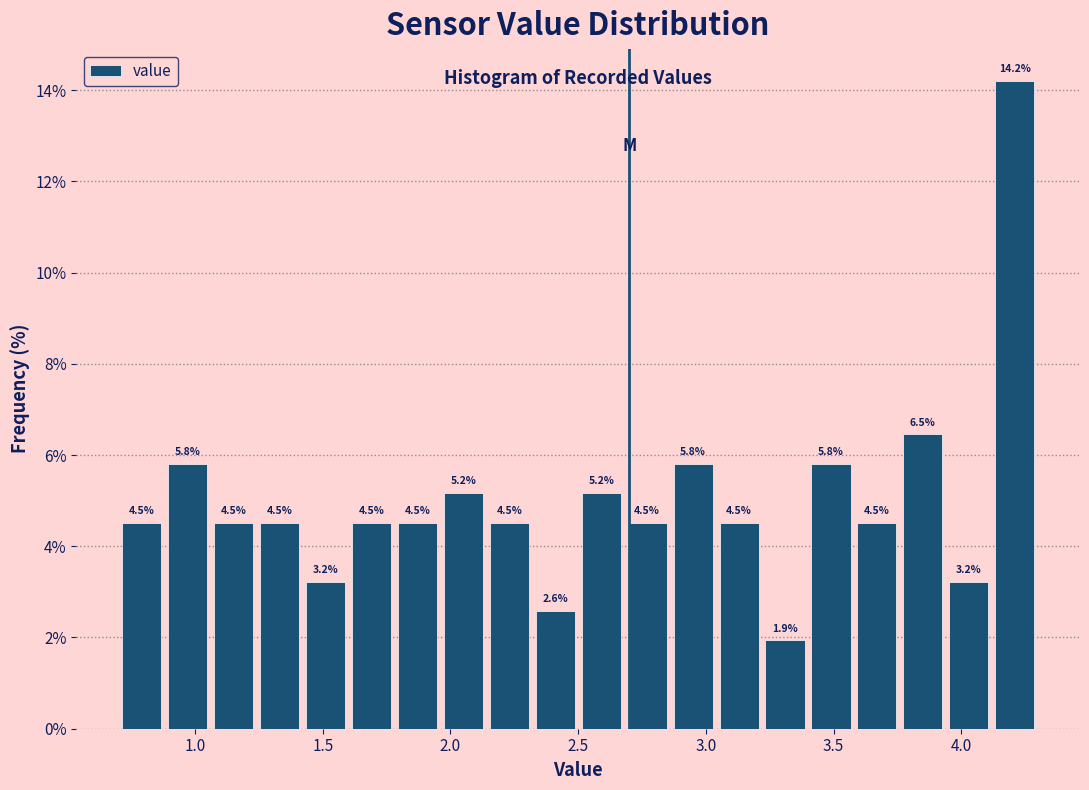

Read against the x-axis, roughly where is the centre of the tallest bar?

4.20